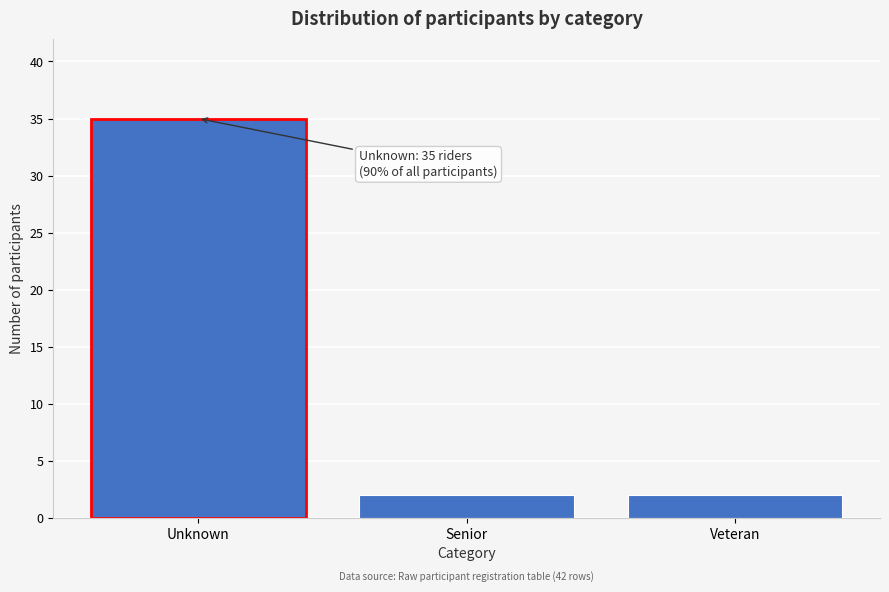

Reading right to left, extract all data points from this chart.

Veteran=2	Senior=2	Unknown=35